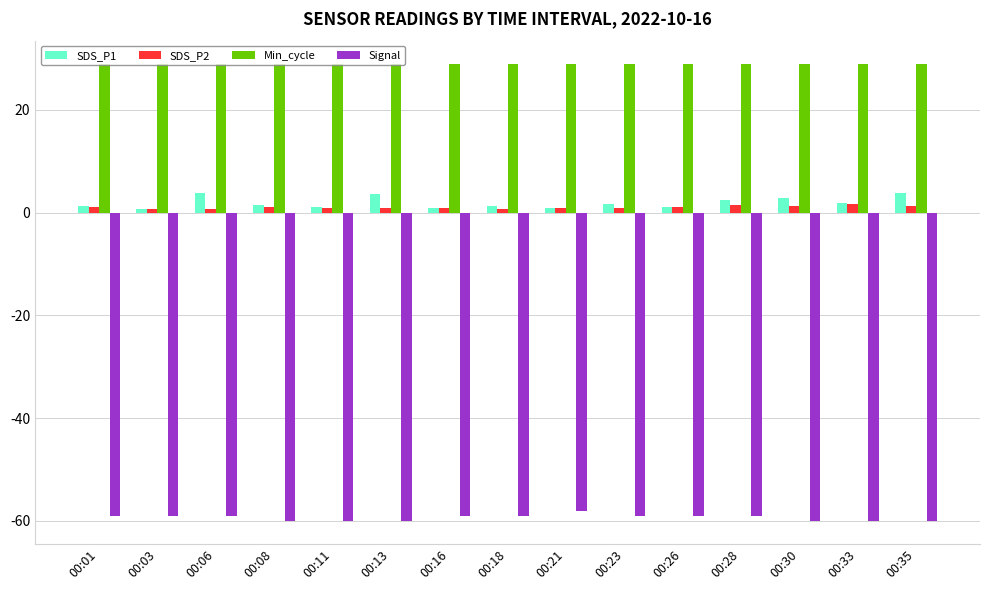

True or false: Min_cycle has a value of 8.7 at 00:11.

False